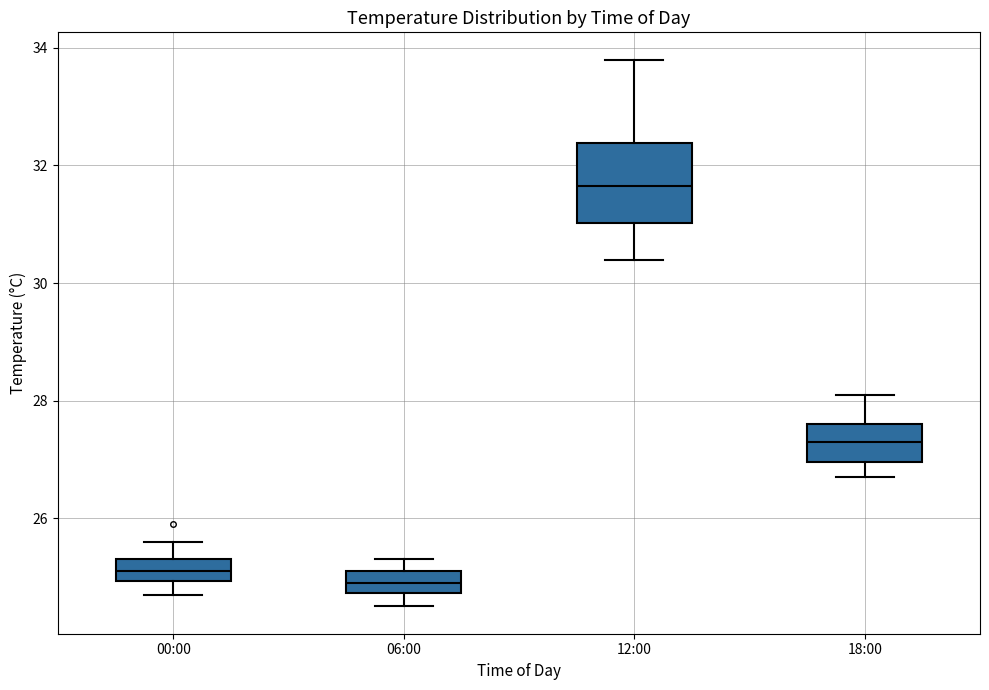

Where is the upper edge of the box for 00:00 on the y-axis? The values are not printed on the chart, so give them approximately, as read against the axis.

25.4